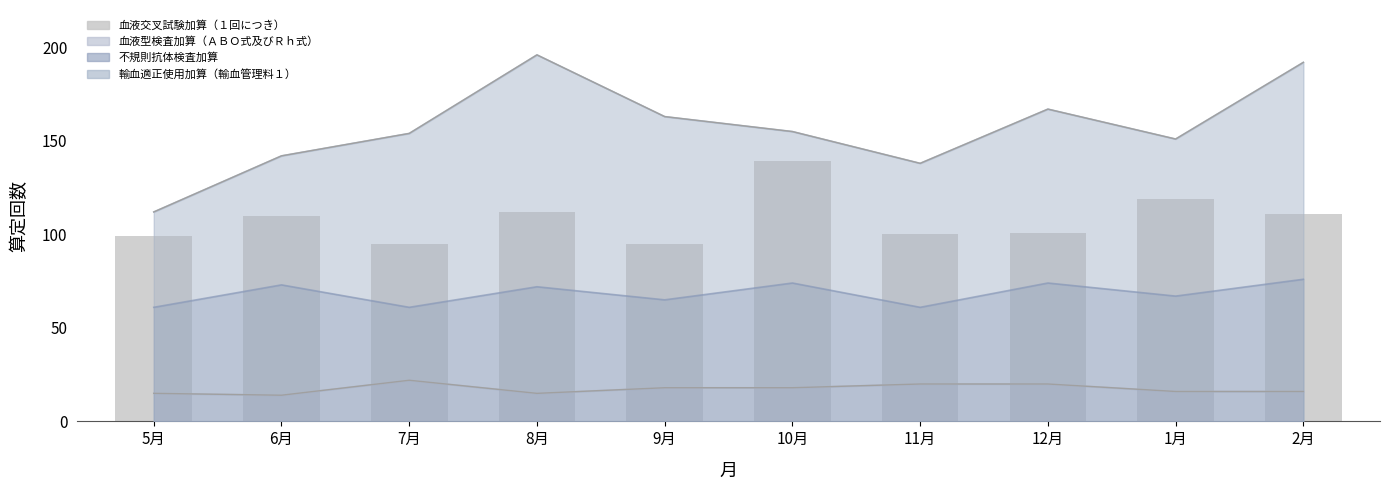

What is the change in value from 6月 to 10月?

+29